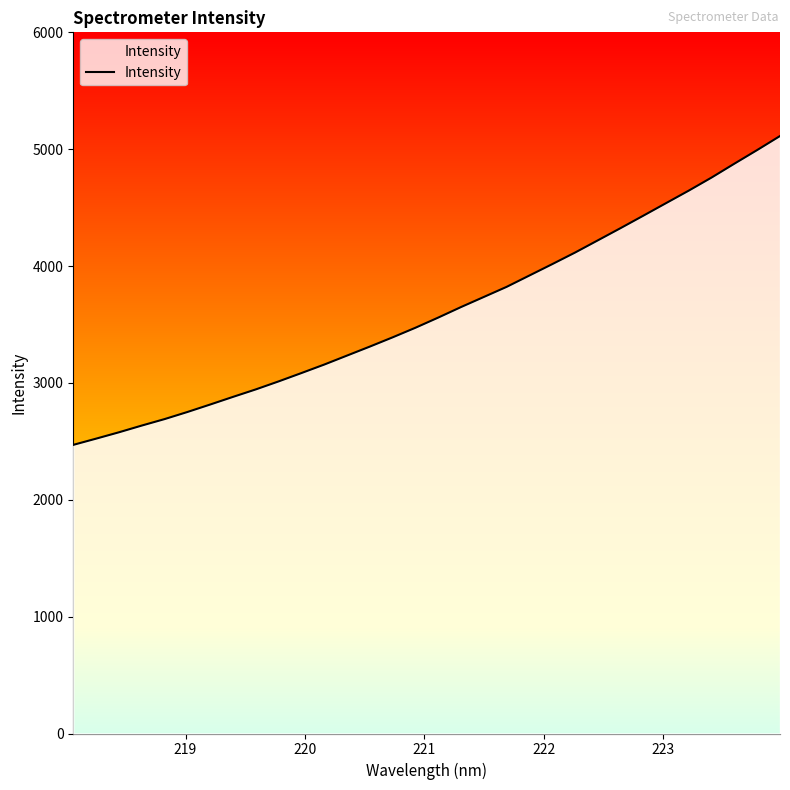

What is the greatest value displayed?

5112.6